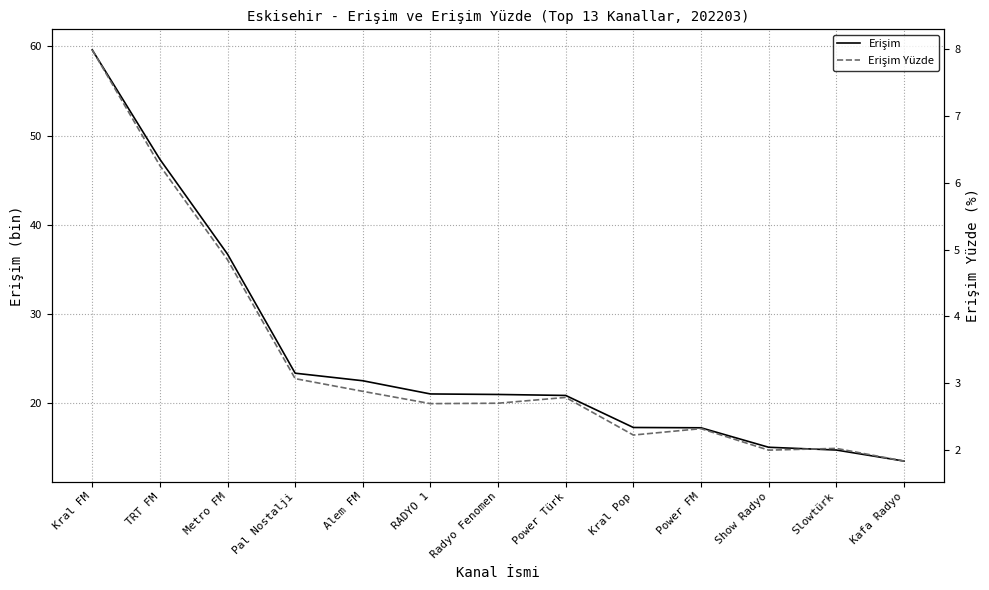

Reading left to right, what are all the values shown in this chart?

Erişim: 59.6	47.4	36.7	23.4	22.5	21.0	21.0	20.9	17.3	17.3	15.1	14.8	13.5
Erişim Yüzde: 8.0	6.3	4.8	3.1	2.9	2.7	2.7	2.8	2.2	2.3	2.0	2.0	1.8